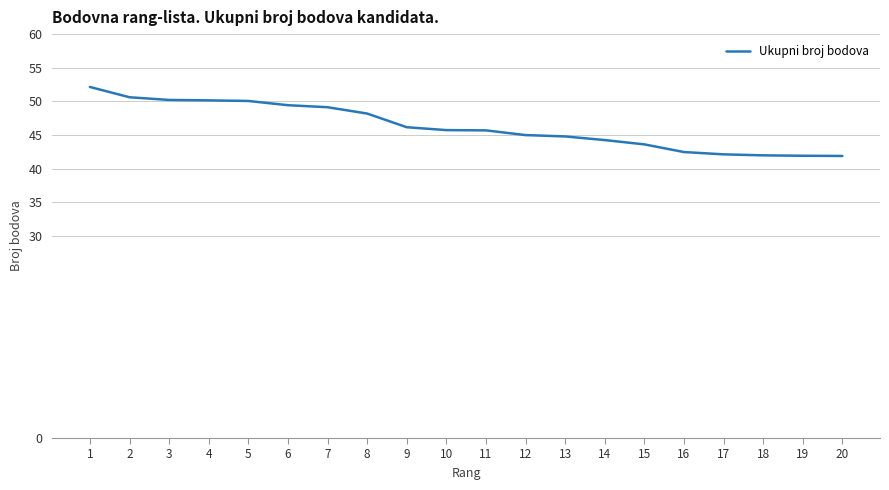

What is the minimum value shown in the chart?

41.9